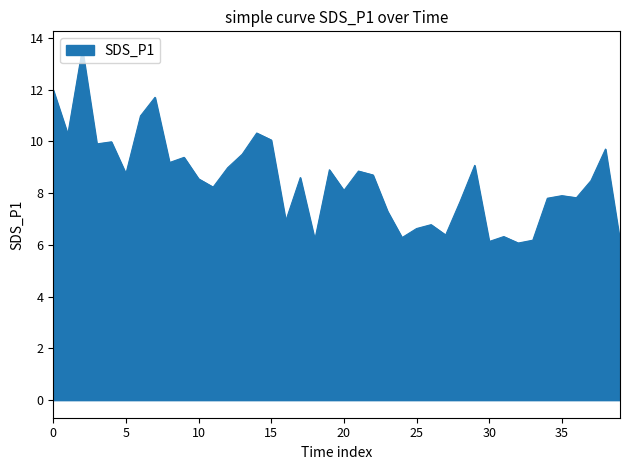

True or false: the data has more than 0 interior local peaks.

True